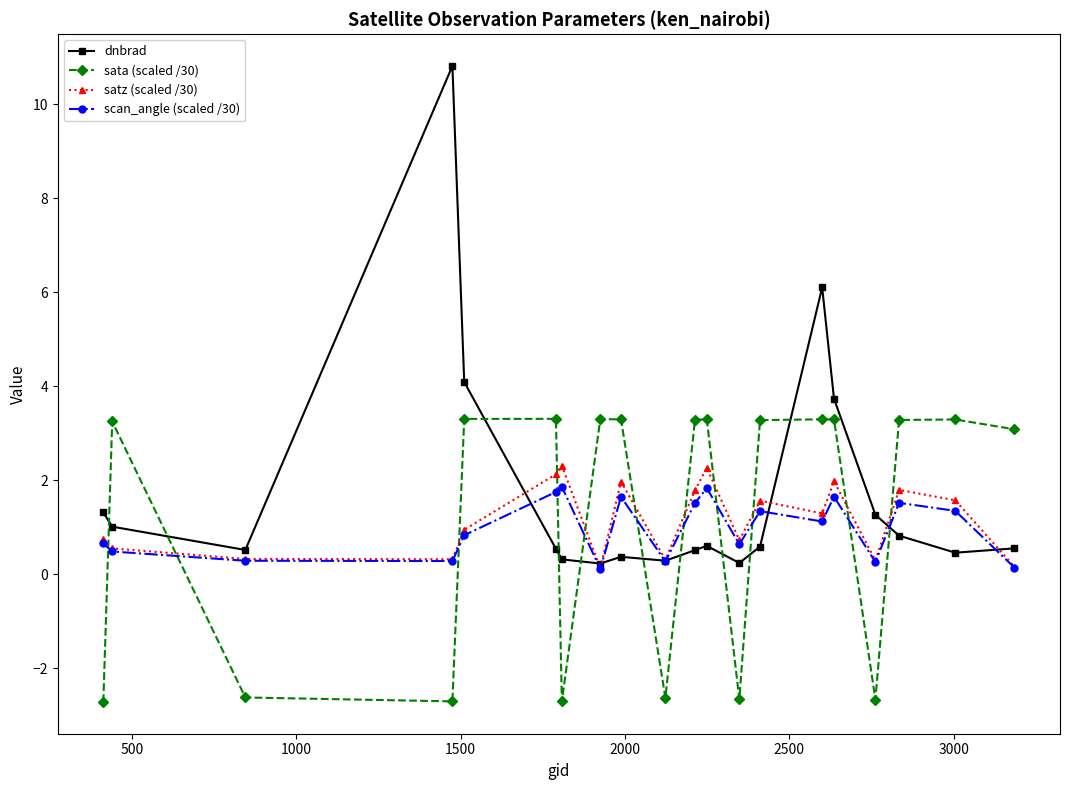

How many intersections are there between dnbrad and sata (scaled /30)?

11